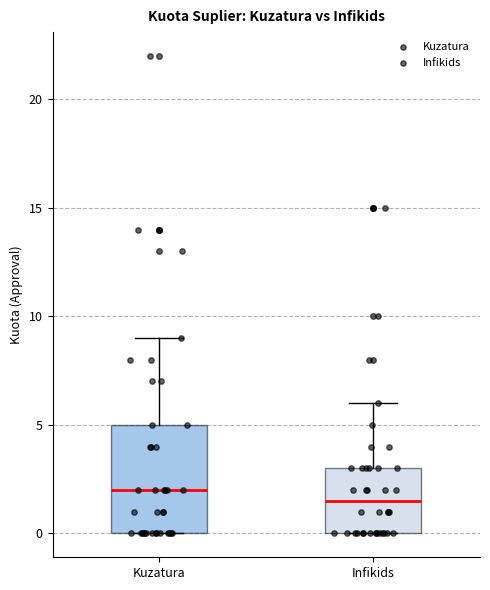

Which box is the tallest, from its lower edge to its upper edge?

Kuzatura